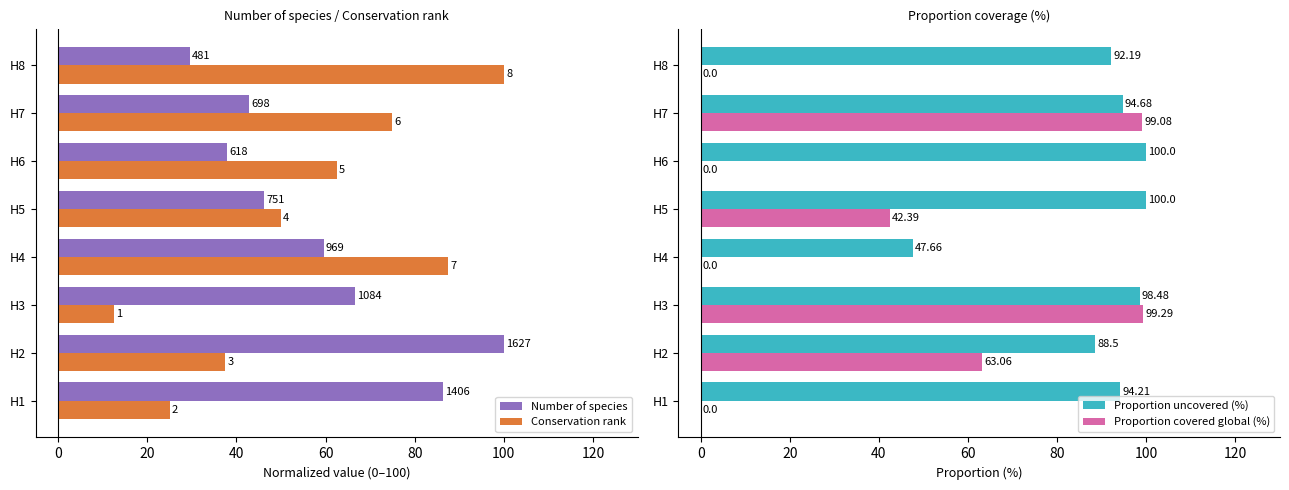

How many data points in Number of species are less than 59?

4